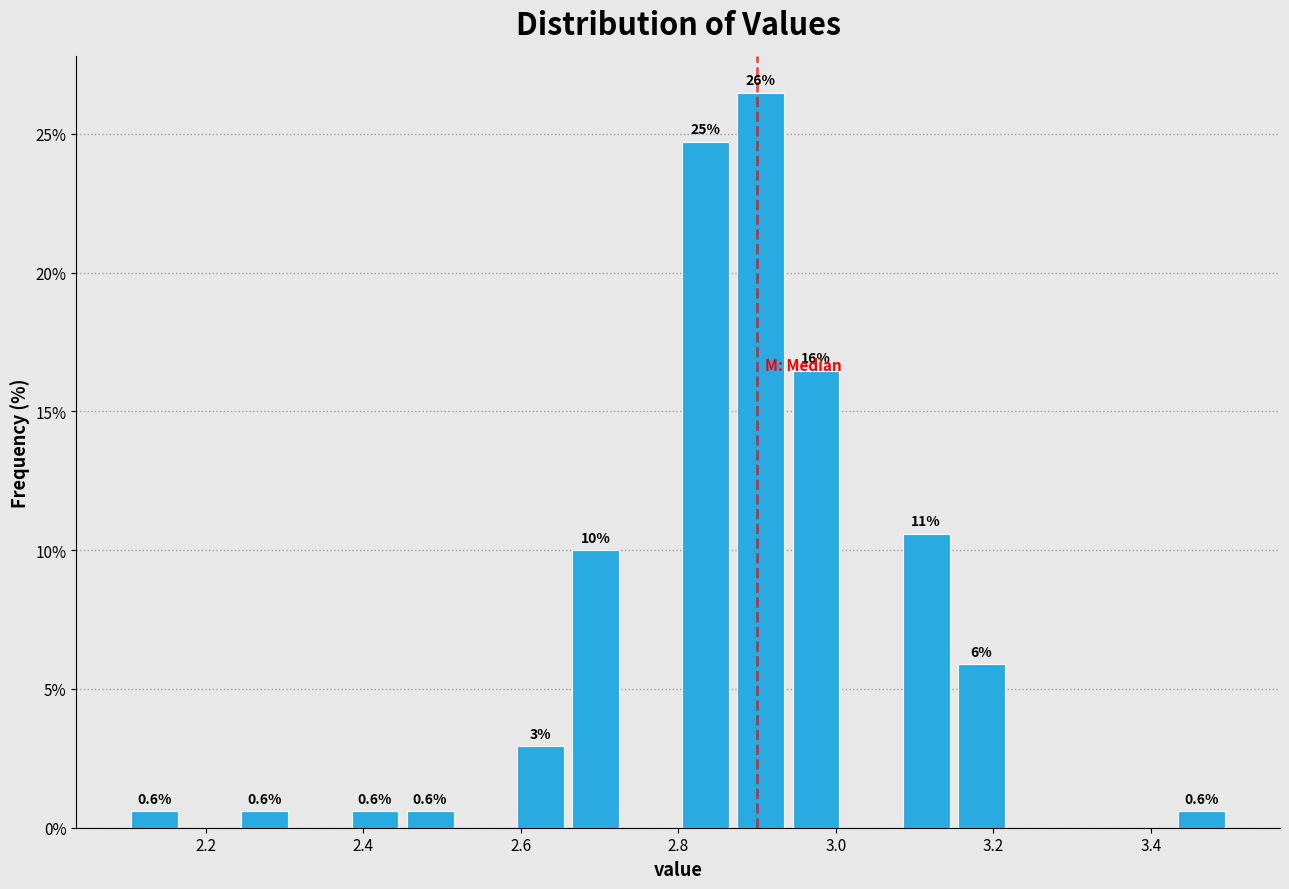

Read against the x-axis, roughly where is the centre of the tallest bar?

2.90